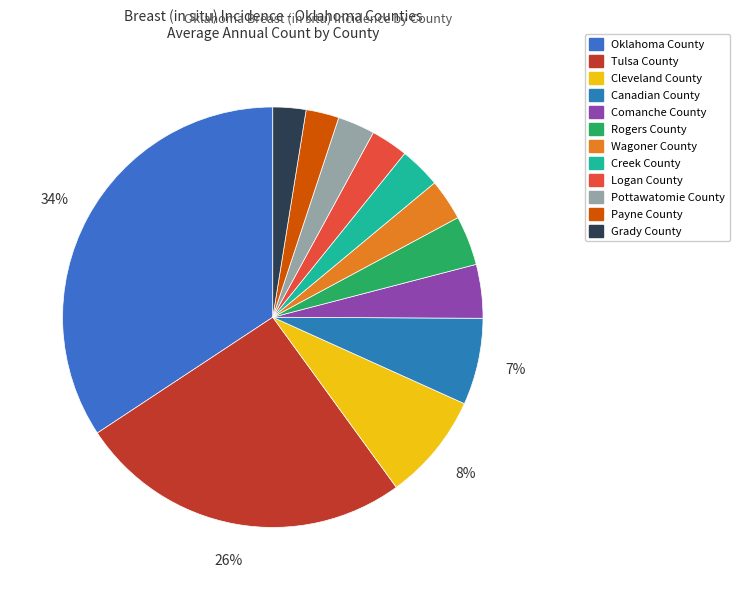

How much of the chart is everything except Creek County?

96.8%